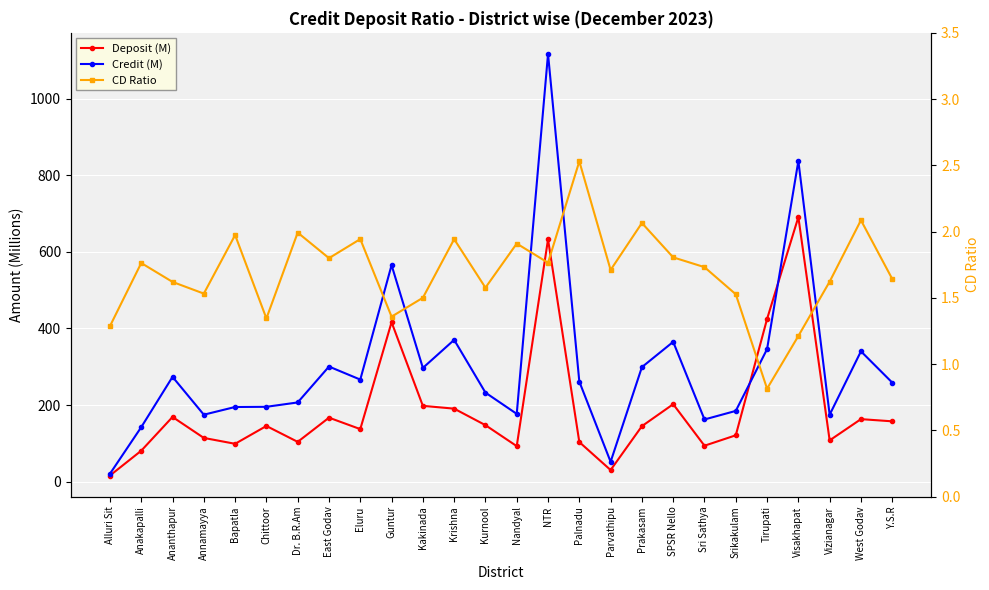

Read the Deposit (M) value at Parvathipu.

30.2